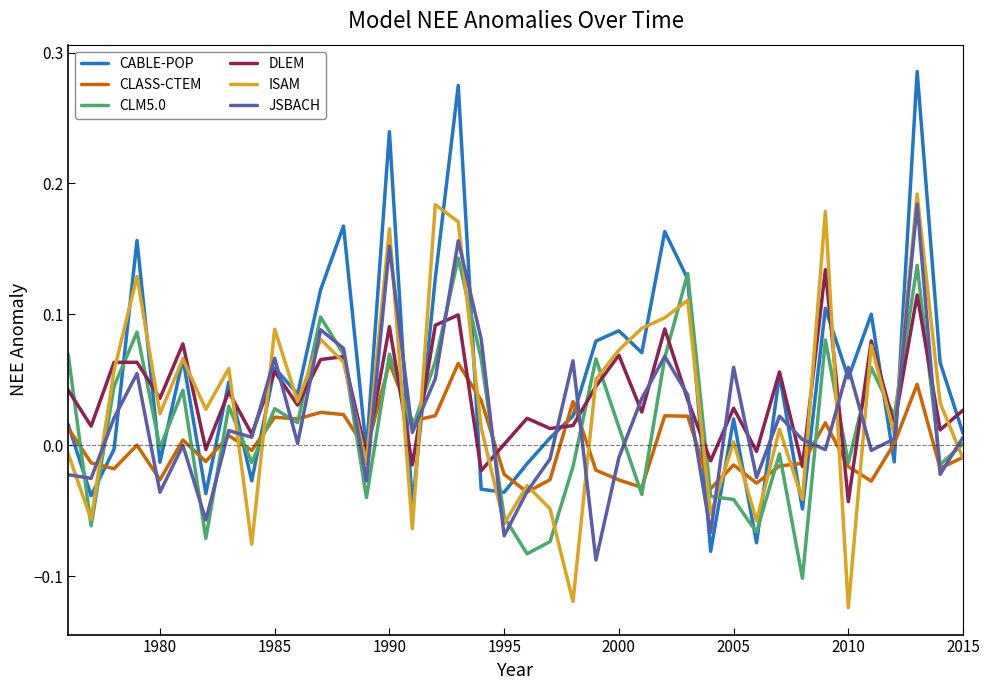

How many lines are shown in the chart?

6